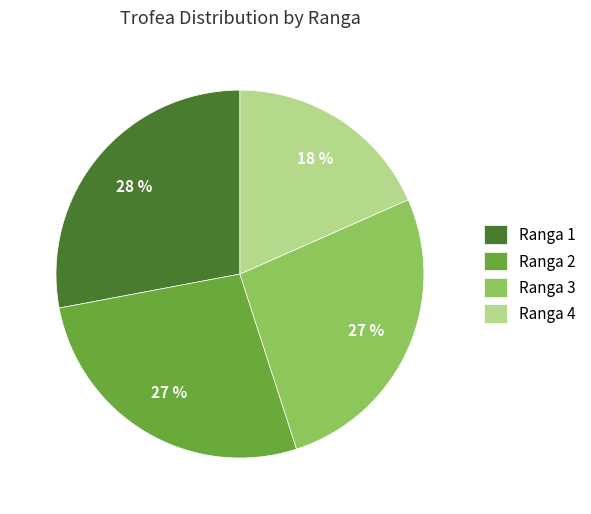

Which slice is the smallest?

Ranga 4